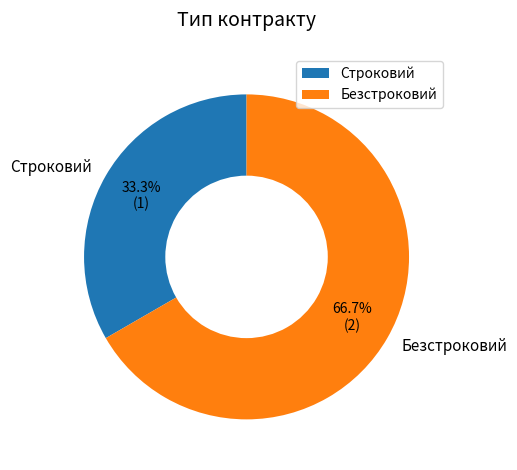

What is the smallest slice in the pie chart?

Строковий